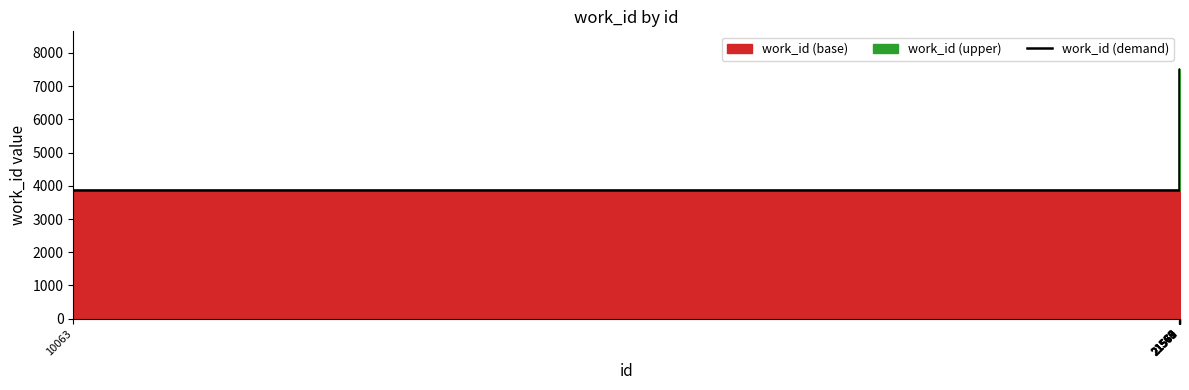

List the labels in order of value, largest first.

21565, 21566, 21567, 21568, 21569, 21570, 21571, 21572, 21573, 10063